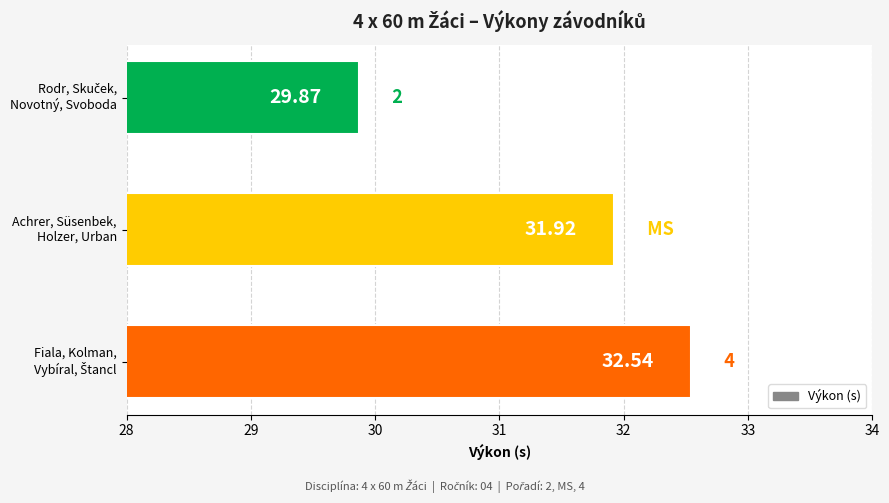

How many data points are above 31?

2